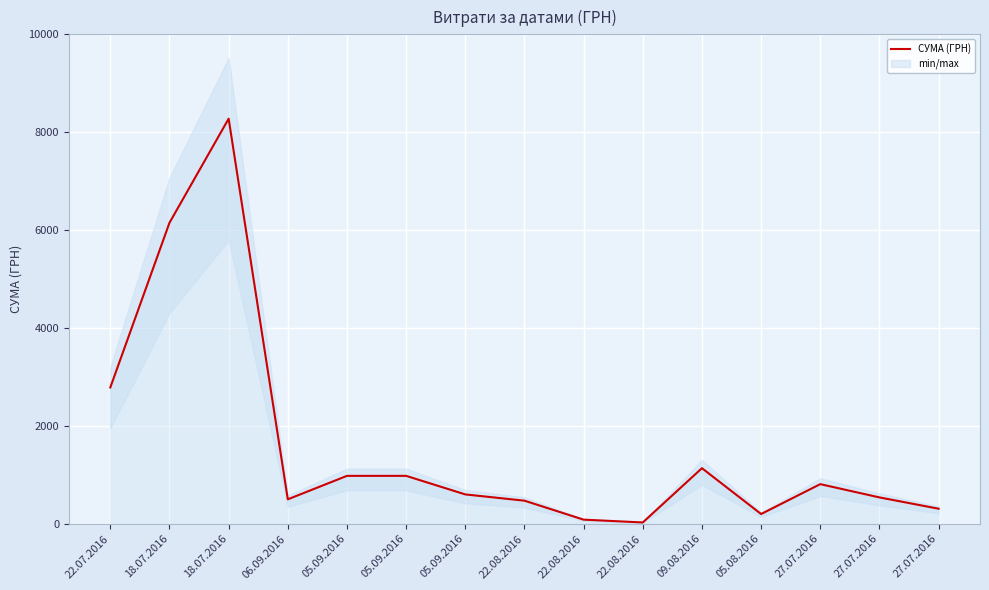

True or false: the data has more than 1 interior local peaks.

True